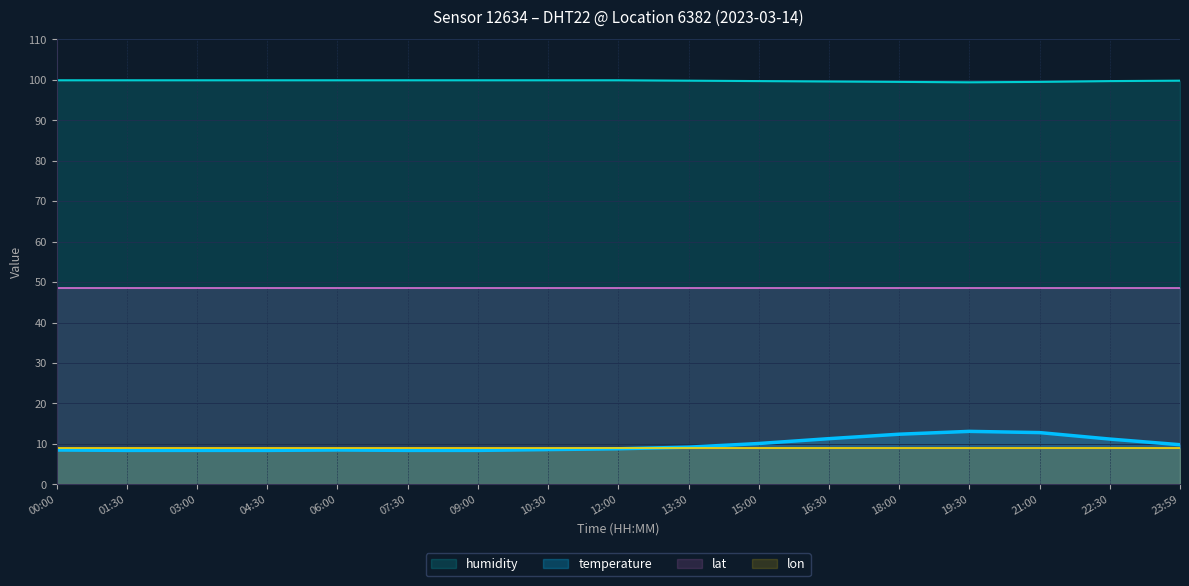

Is the value of lat at 23:59 greater than the value of humidity at 15:00?

No